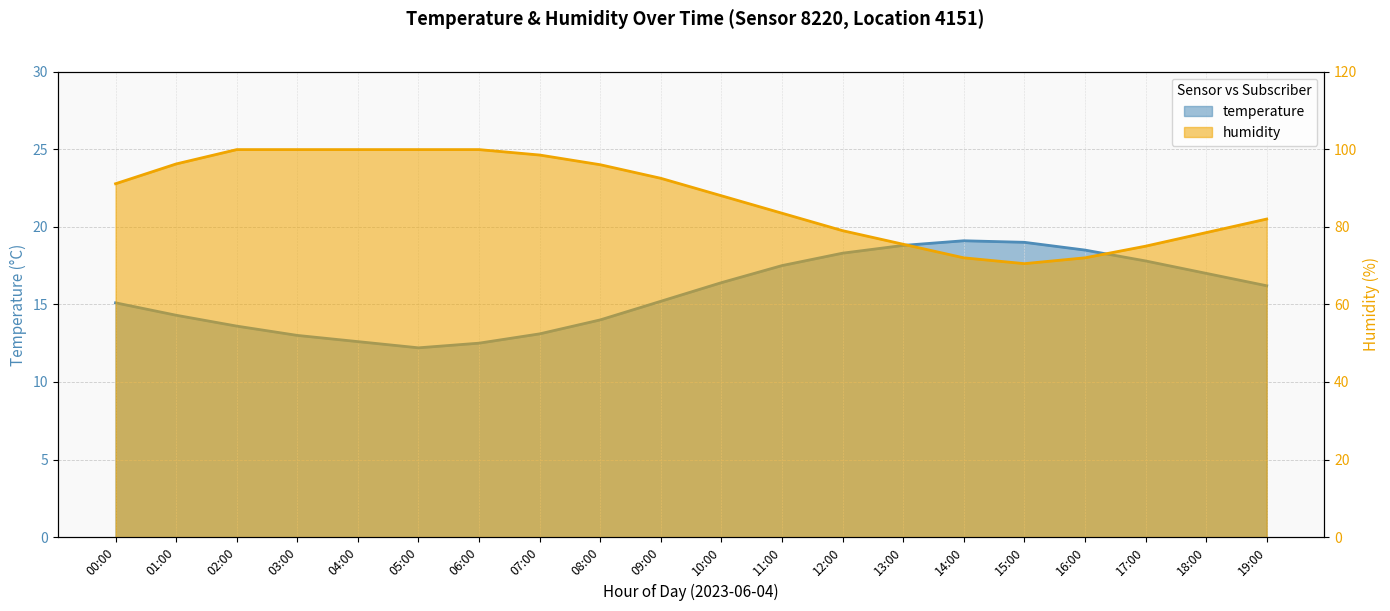

Reading right to left, transcribe all the data shown in this chart.

temperature: 19:00=16.2	18:00=17.0	17:00=17.8	16:00=18.5	15:00=19.0	14:00=19.1	13:00=18.8	12:00=18.3	11:00=17.5	10:00=16.4	09:00=15.2	08:00=14.0	07:00=13.1	06:00=12.5	05:00=12.2	04:00=12.6	03:00=13.0	02:00=13.6	01:00=14.3	00:00=15.1
humidity: 19:00=82.0	18:00=78.5	17:00=75.0	16:00=72.0	15:00=70.5	14:00=72.0	13:00=75.5	12:00=79.0	11:00=83.5	10:00=88.0	09:00=92.5	08:00=96.0	07:00=98.5	06:00=99.9	05:00=99.9	04:00=99.9	03:00=99.9	02:00=99.9	01:00=96.2	00:00=91.1